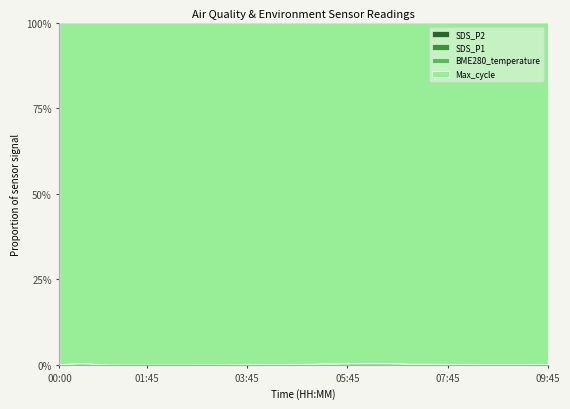

True or false: BME280_temperature has more than 1 interior local peaks.

True